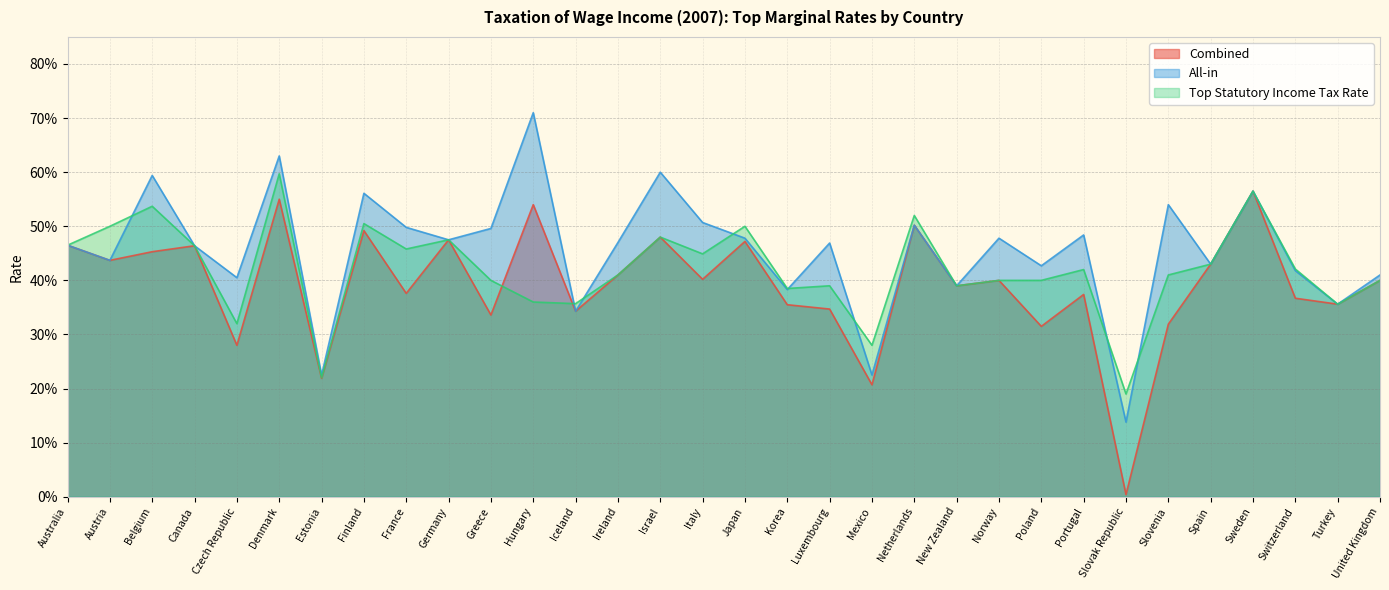

In All-in, how many points are lower than both neighbors (excluding endpoints)?

12